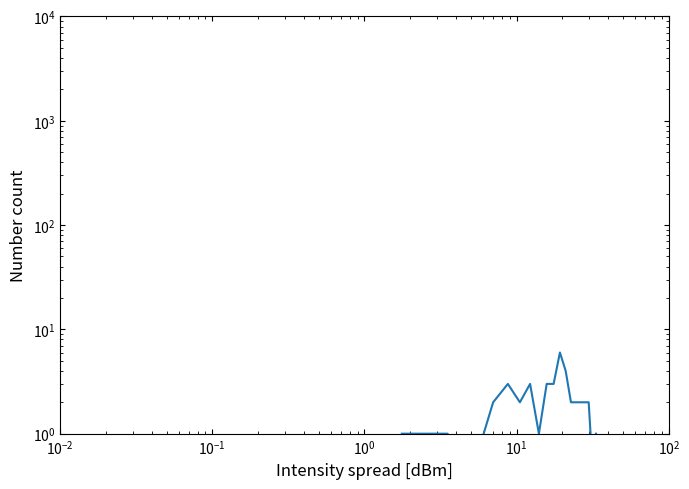

How many values are below 2?

6